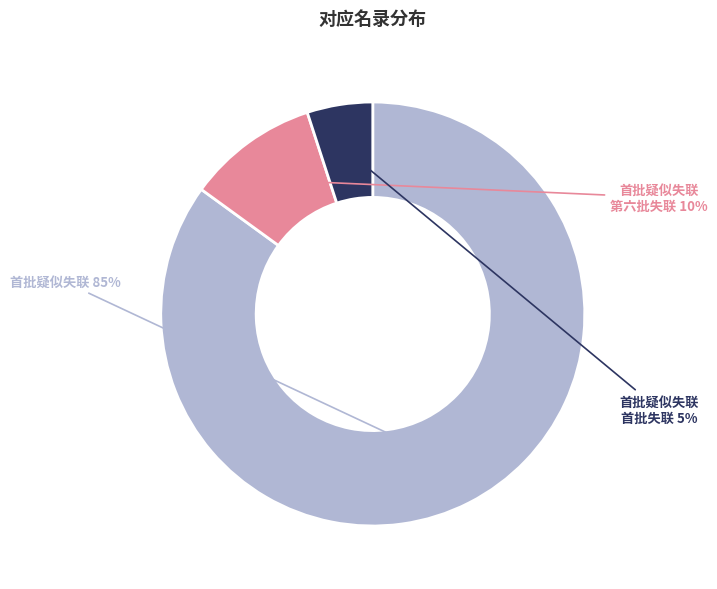

Does any single category account for the majority?

Yes